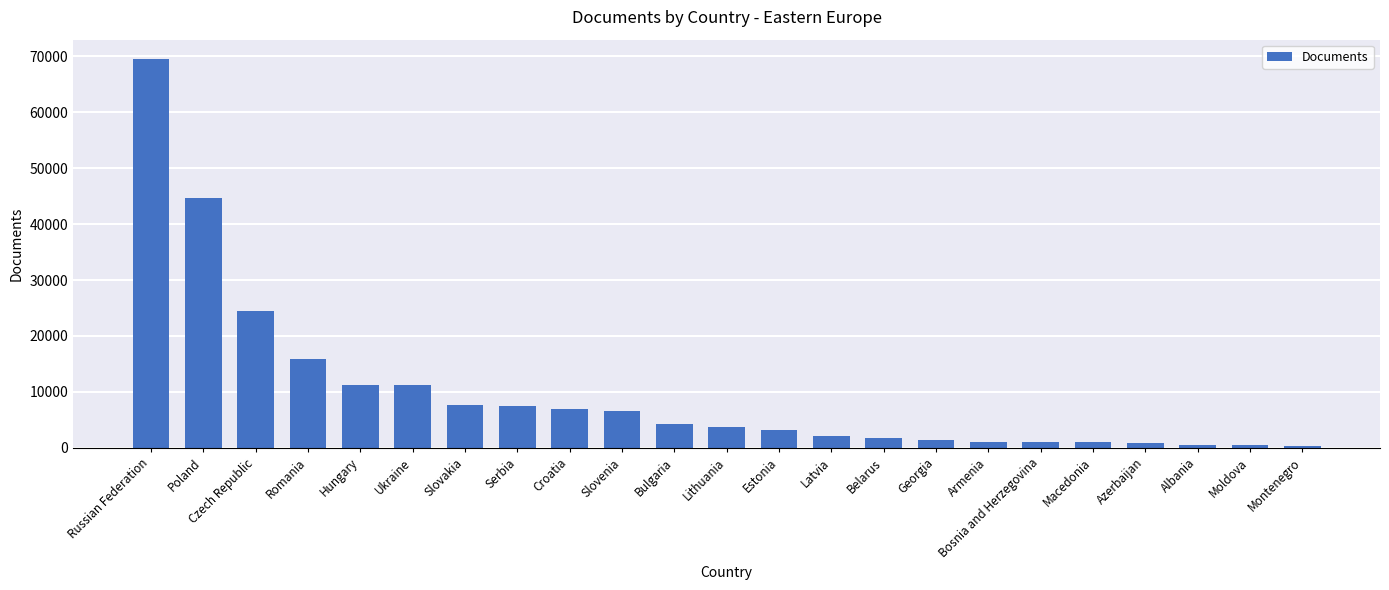

Which category has the highest value across all series?

Russian Federation